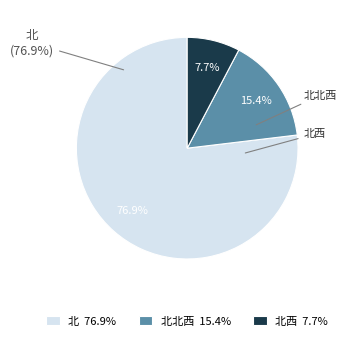

How many slices are in this pie chart?

3